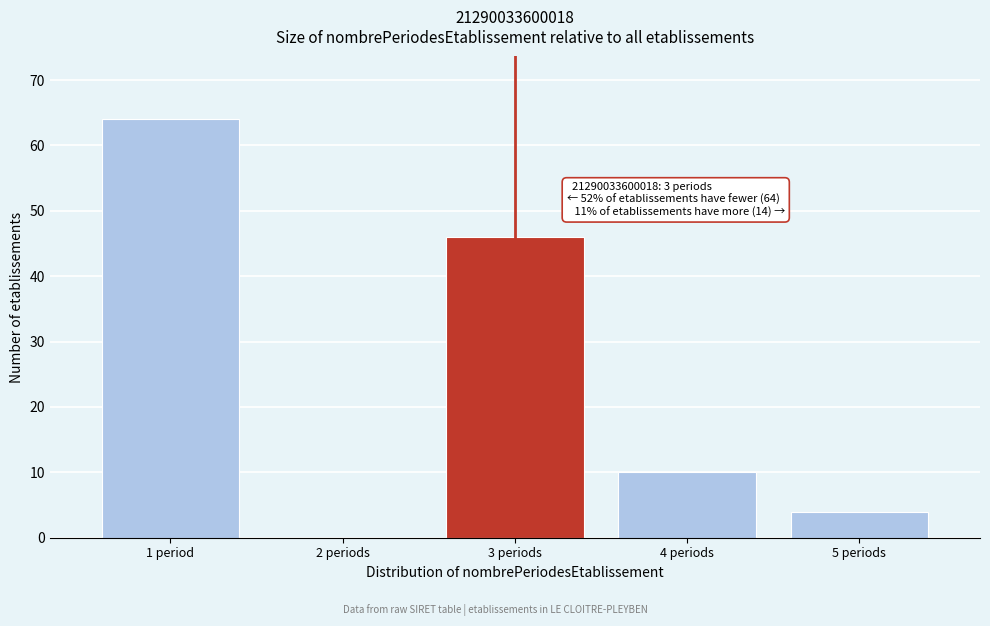

Reading right to left, list all the values displayed in this chart.

5 periods=4	4 periods=10	3 periods=46	2 periods=0	1 period=64